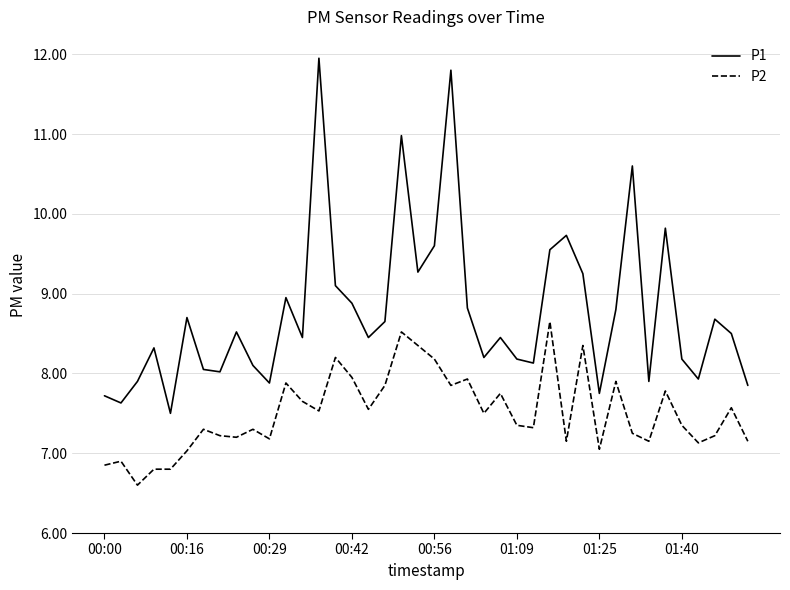

True or false: P2 and P1 cross at least once.

False